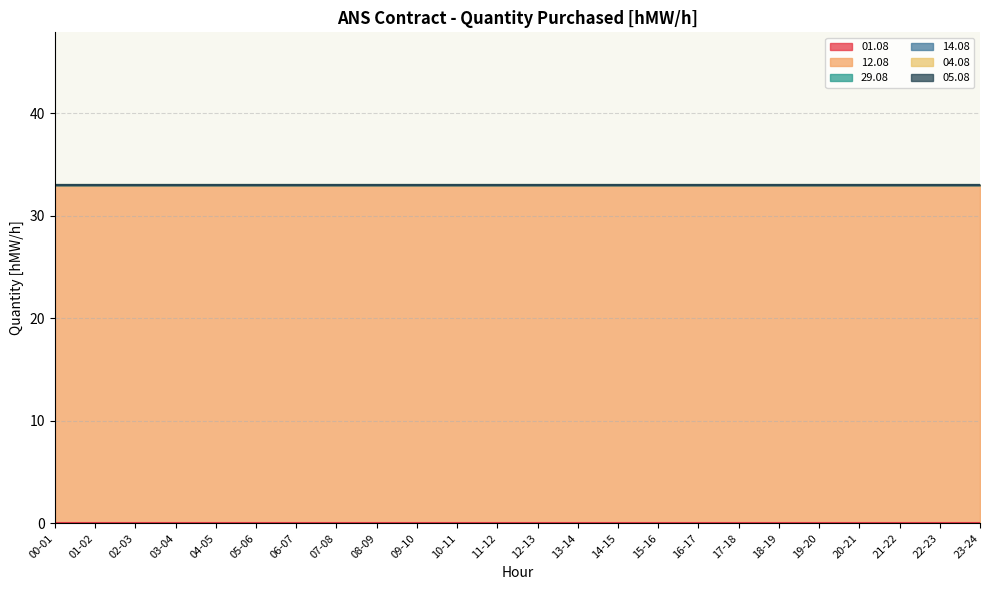

Which has a higher value, 13-14 or 10-11?

13-14